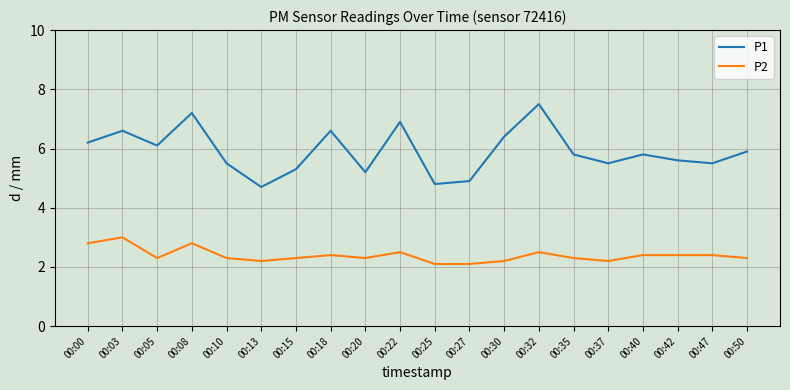

True or false: P1 and P2 cross at least once.

False